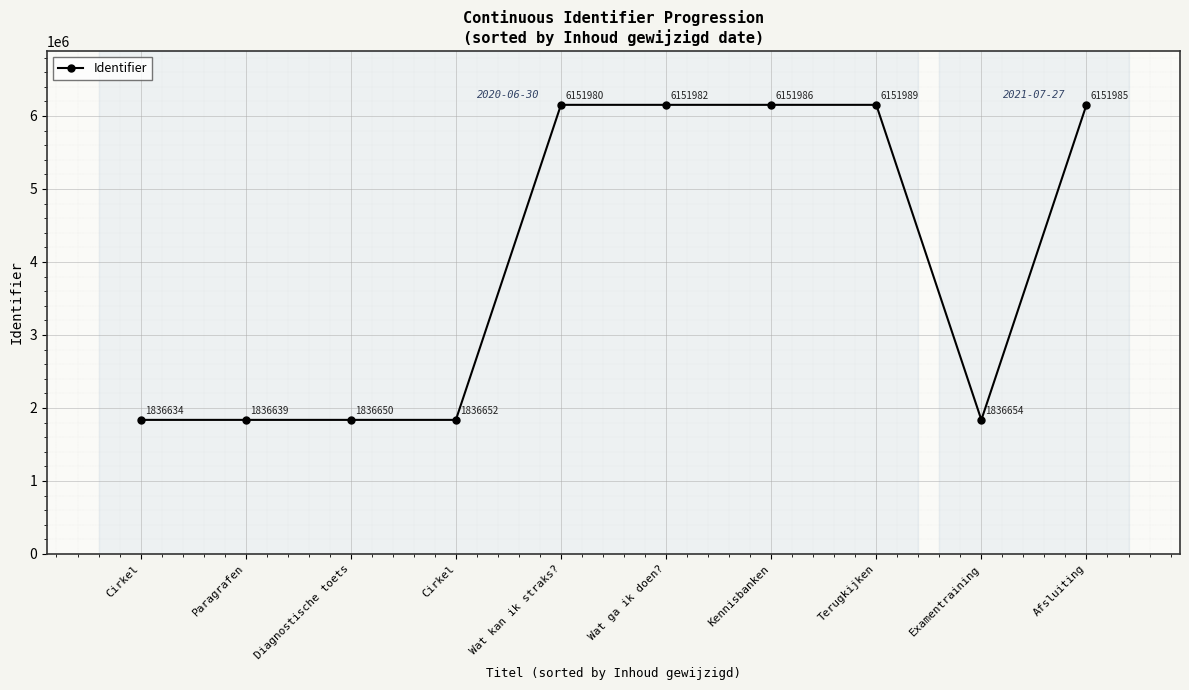

What is the label of the 4th point from the left?

Cirkel